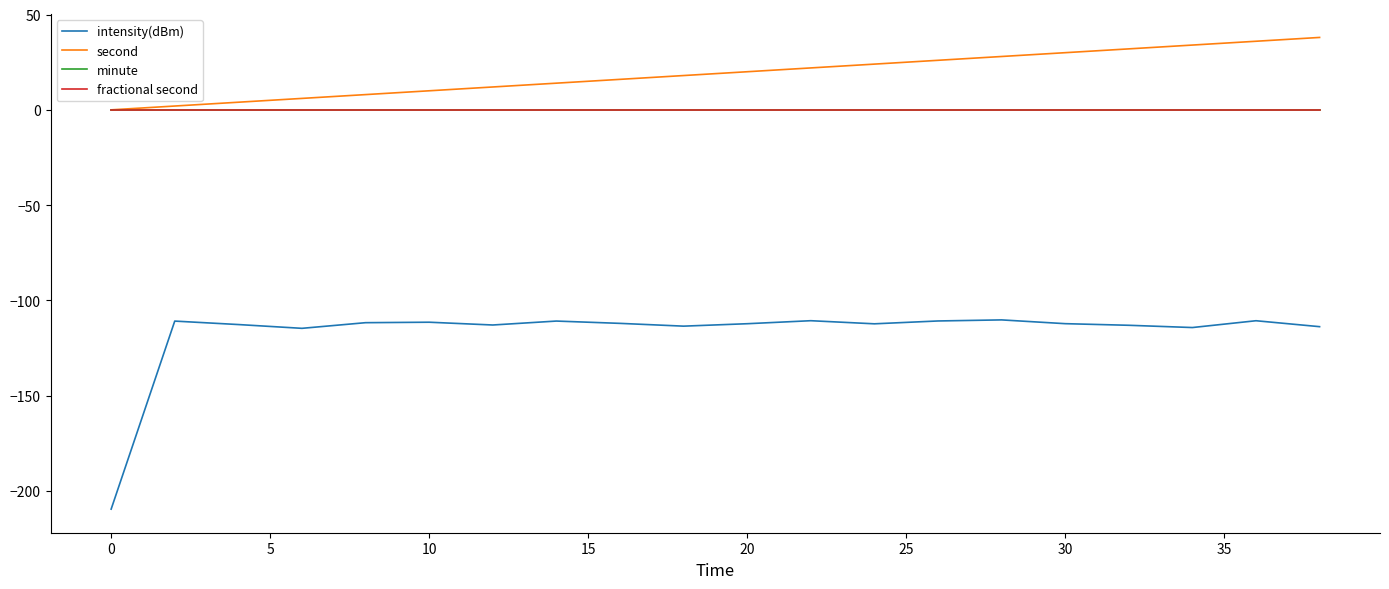

Is this an area chart (filled region under the line)?

No